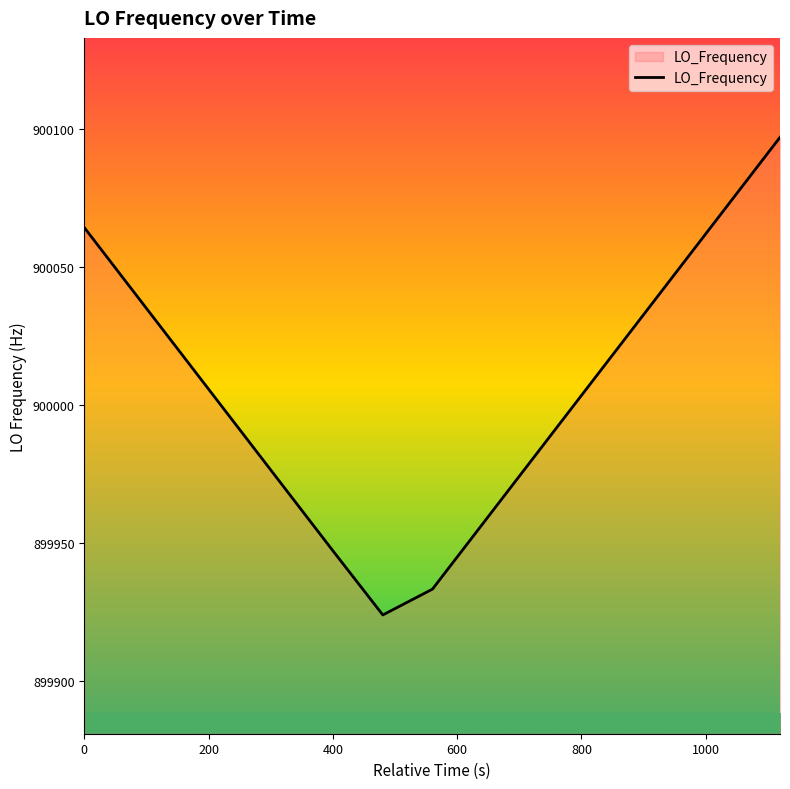

How many values exceed 900003?

8